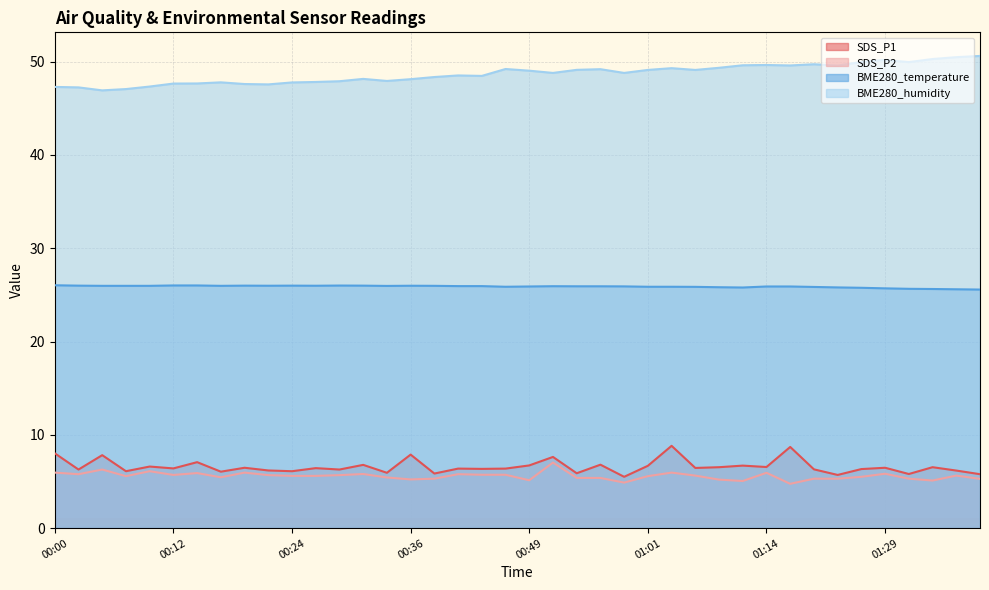

How many lines are shown in the chart?

4